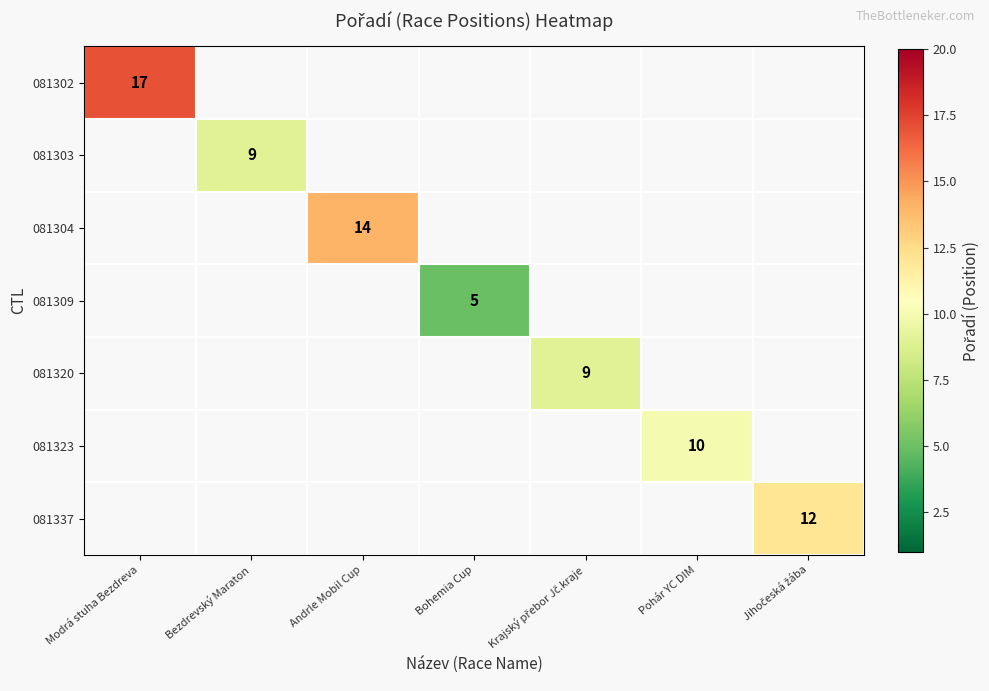

At which label does 081303 reach its minimum?

Modrá stuha Bezdreva